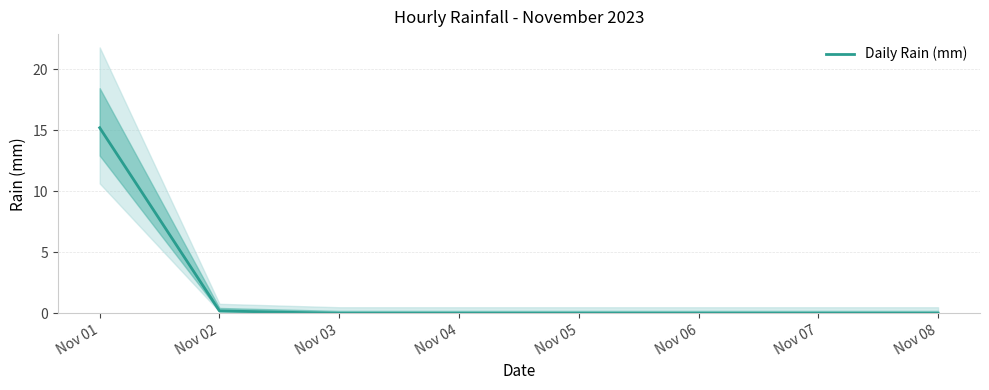

Which label corresponds to the smallest value in the chart?

Nov 03